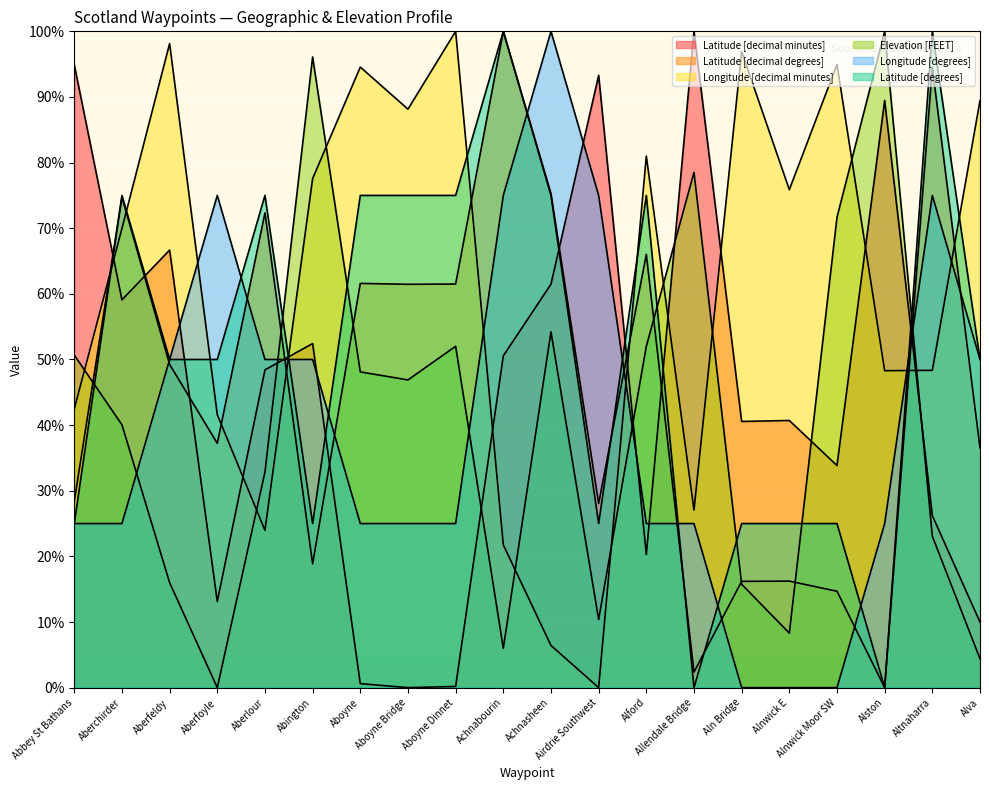

True or false: Elevation [FEET] has a value of 78.5 at Allendale Bridge.

True